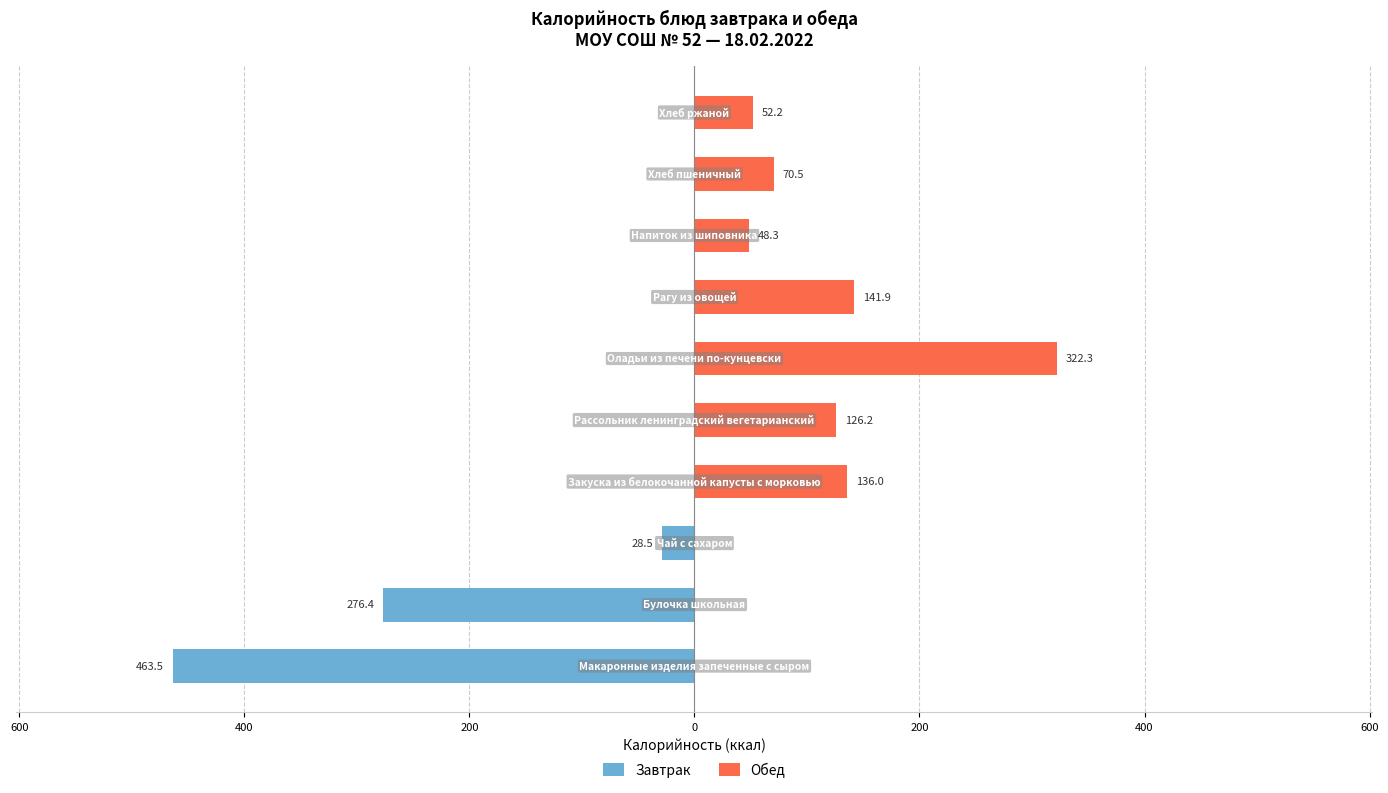

At 200, list the series in order from smallest to largest.

Завтрак, Обед